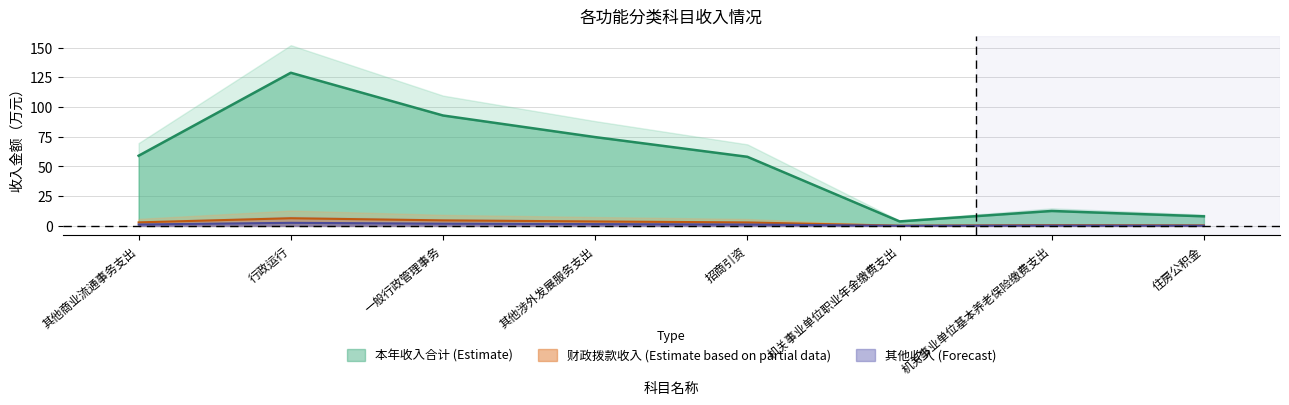

Is the value of 财政拨款收入 (Estimate based on partial data) at 其他涉外发展服务支出 greater than the value of 本年收入合计 (Estimate) at 行政运行?

No